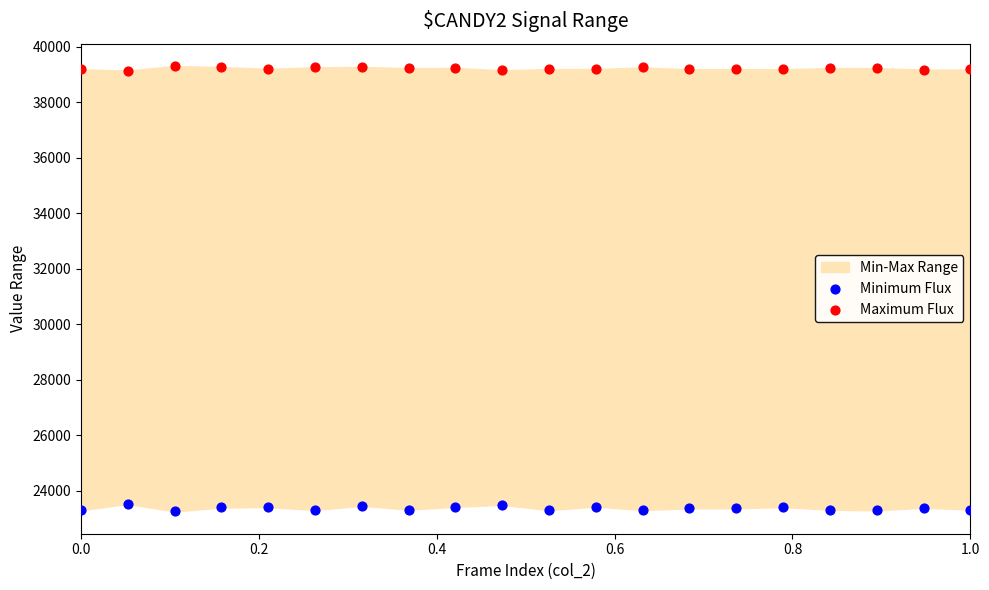

Across all data points, what is the range of Y values (max minus min)?

16054